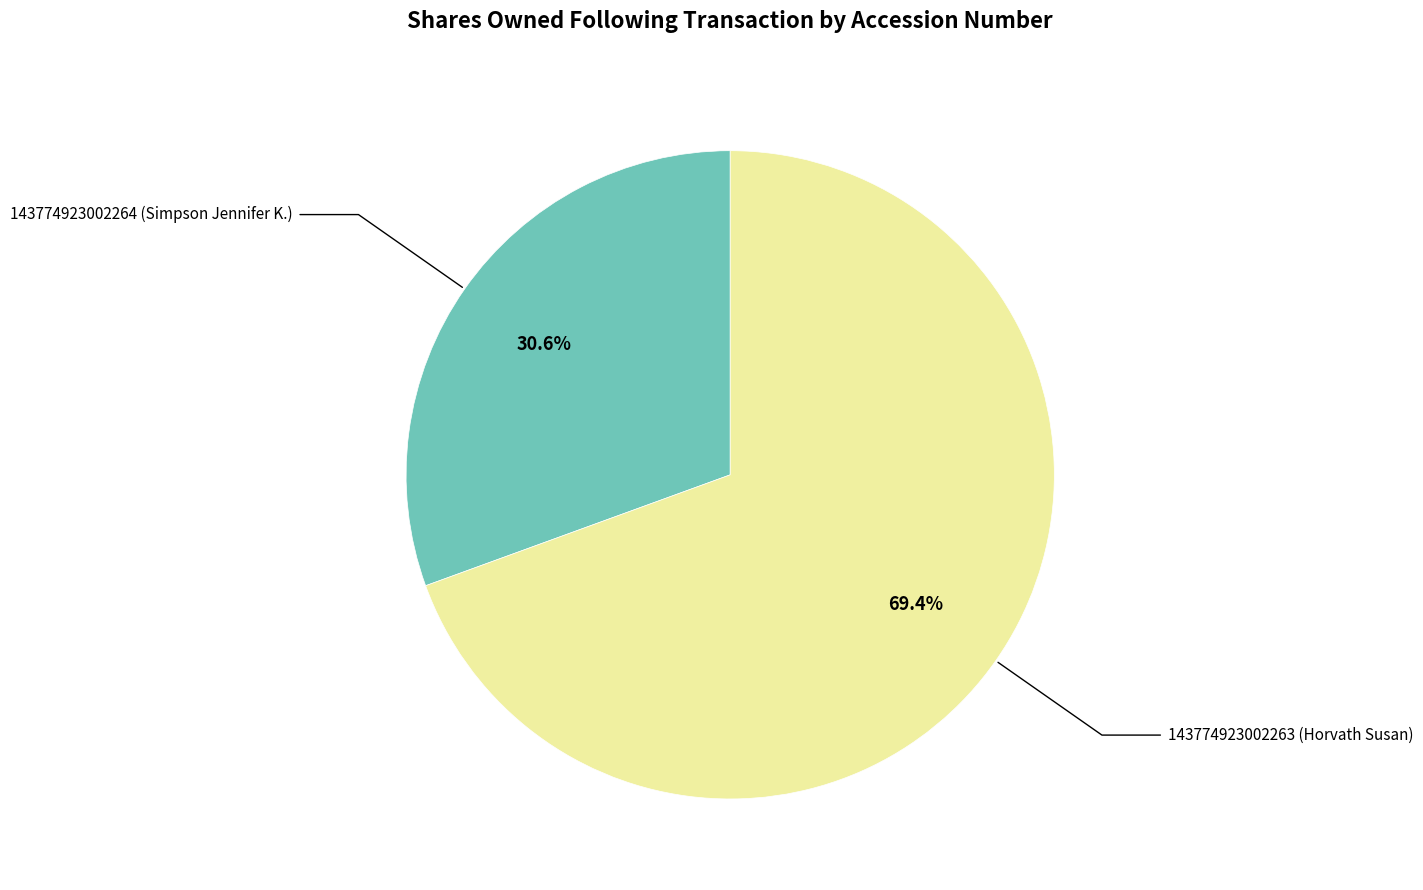

Is there a majority slice in this chart?

Yes